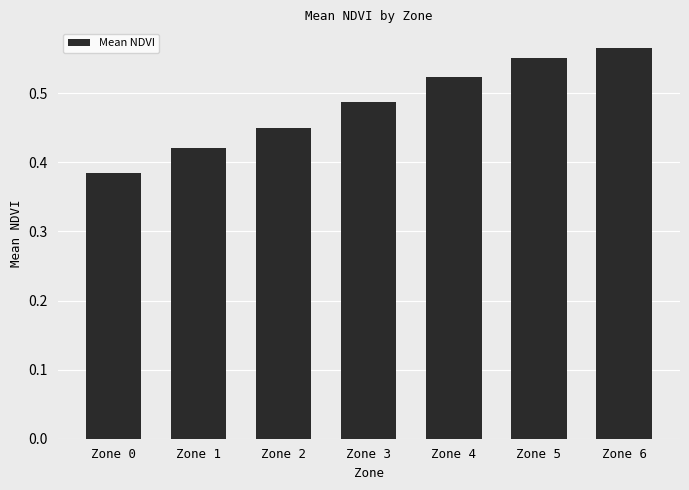

What is the difference between the values at Zone 2 and Zone 6?

0.1